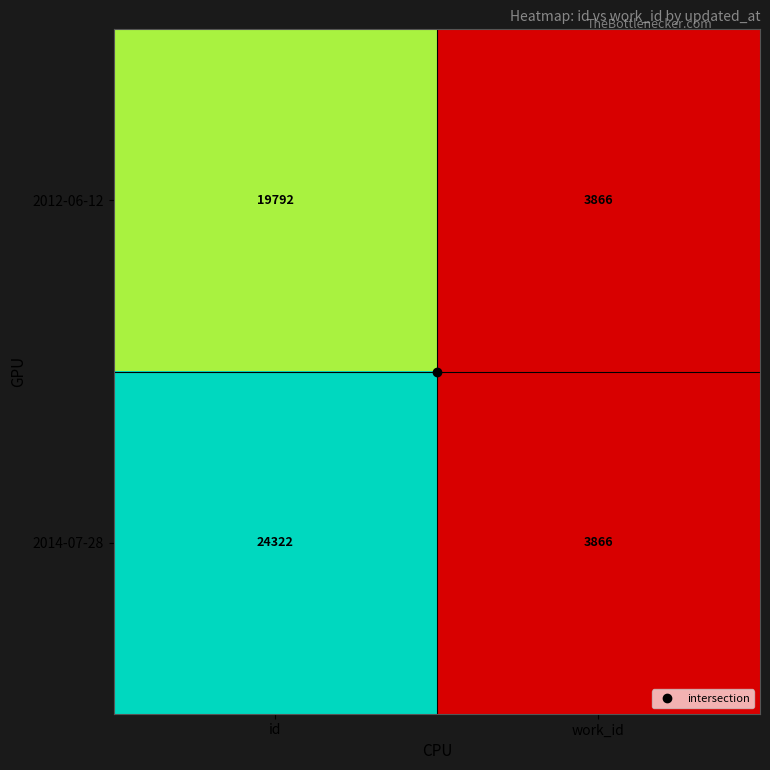

At which category is the sum across all series the highest?

id